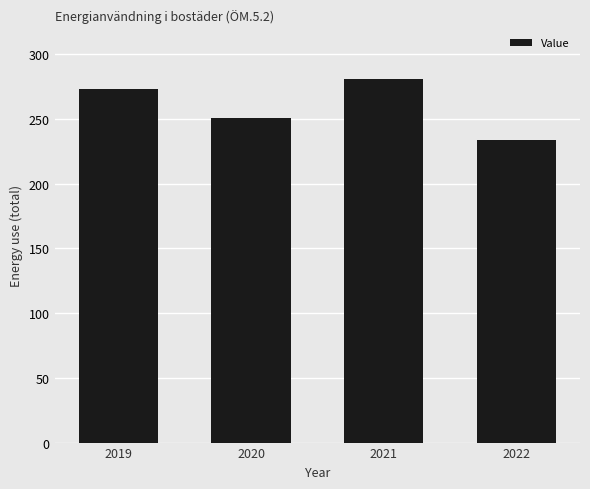

Are the bars horizontal?

No